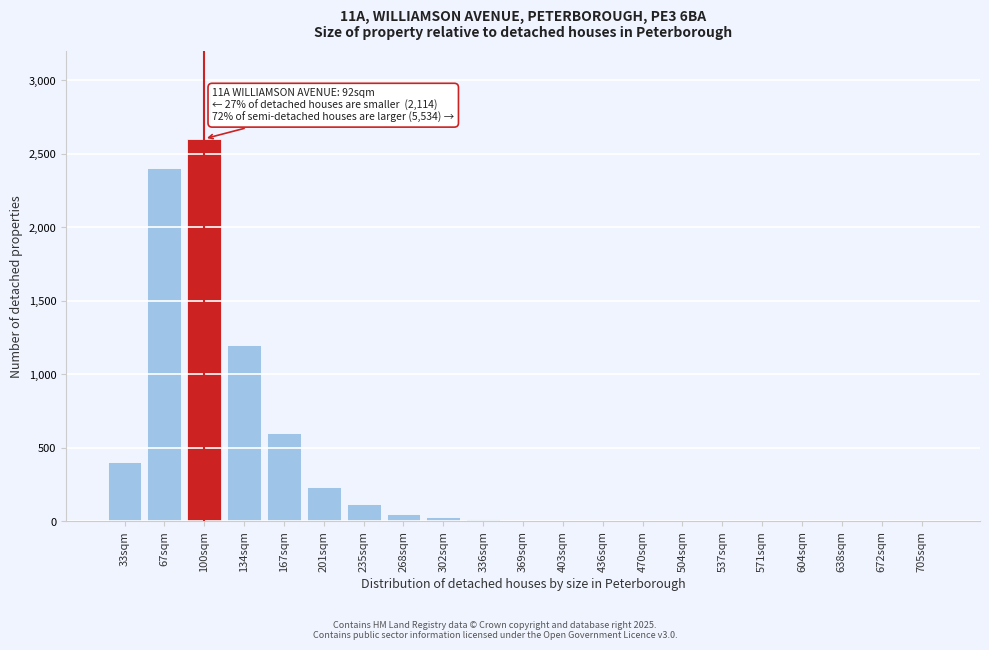

What is the sum of all values?

7683